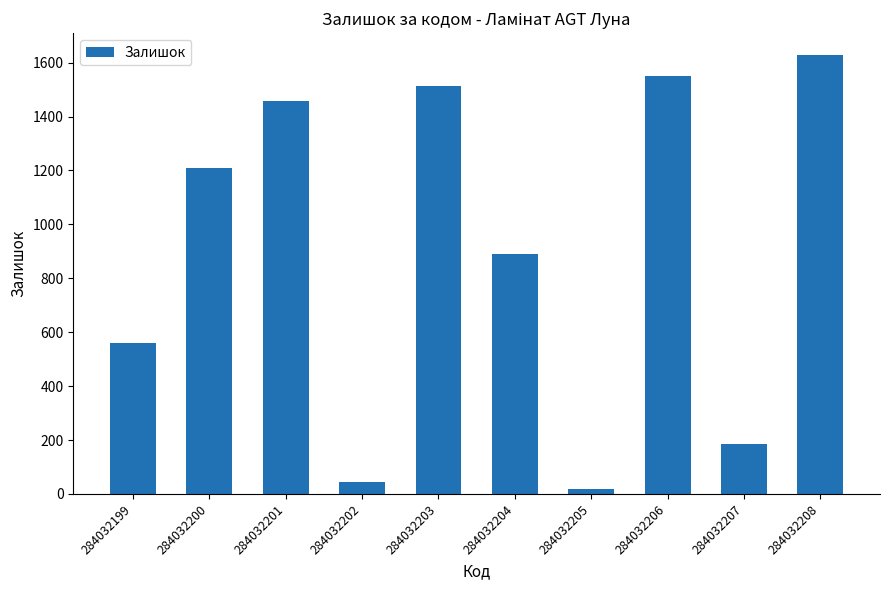

Rank the categories by value from lowest to highest.

284032205, 284032202, 284032207, 284032199, 284032204, 284032200, 284032201, 284032203, 284032206, 284032208